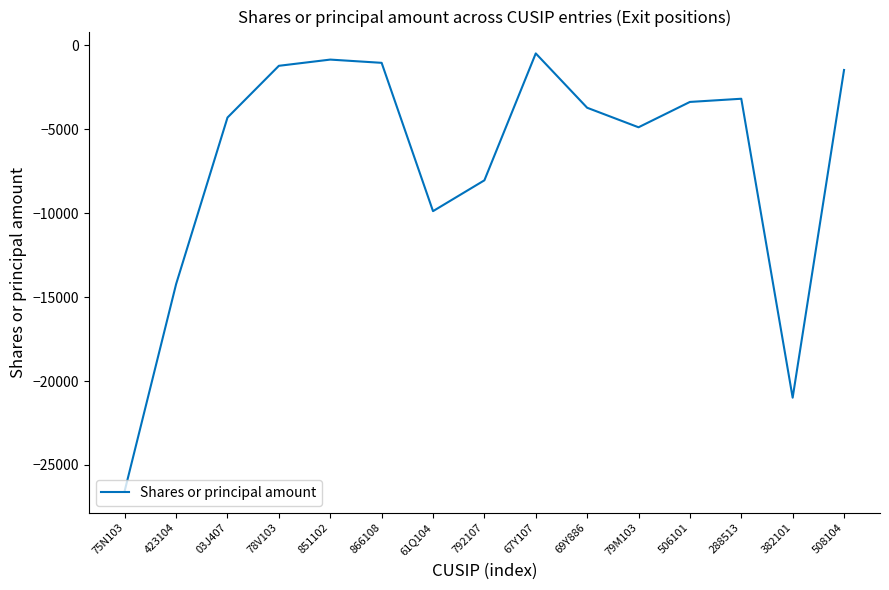

What value does the data have at 851102?

-848